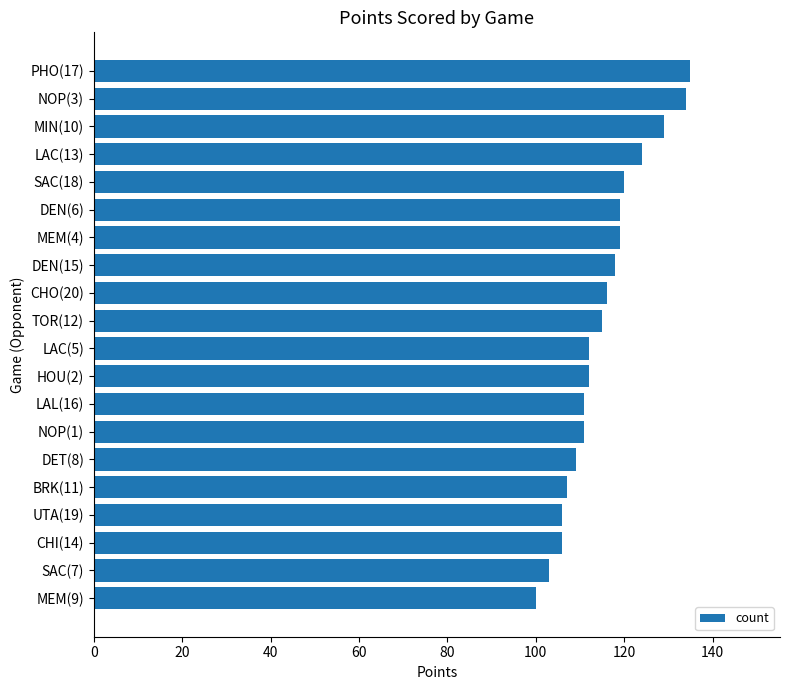

Is it true that the value at CHI(14) is 106?

True